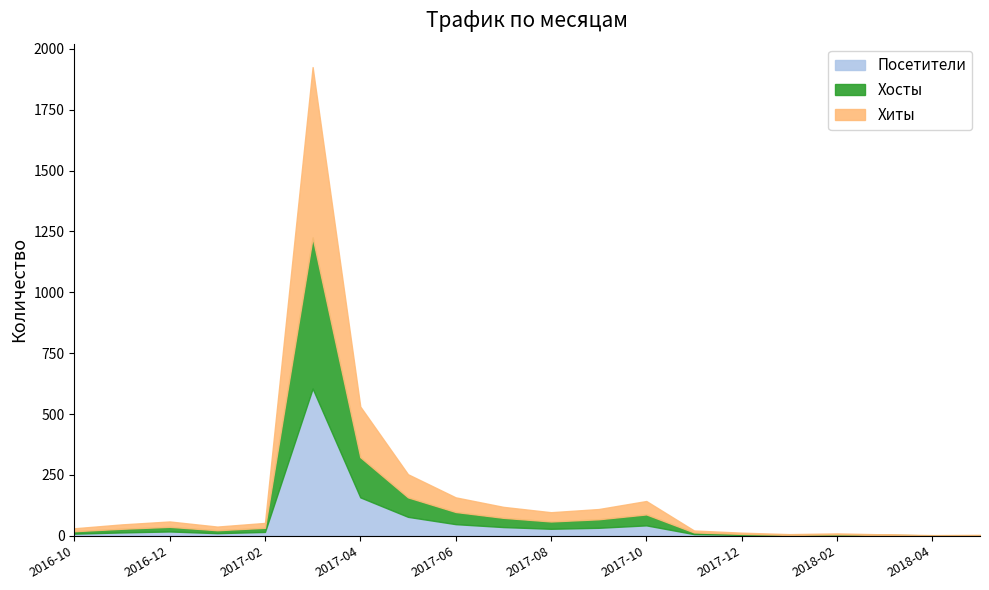

What is the approximate value of Посетители at 2017-07?

36